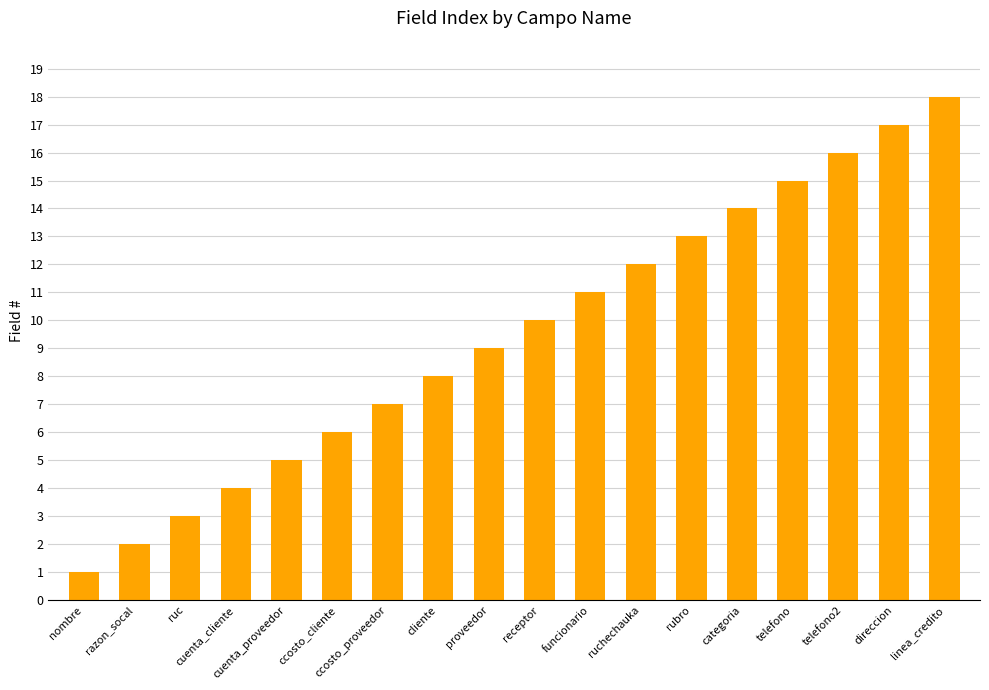

Which category has the lowest value across all series?

nombre